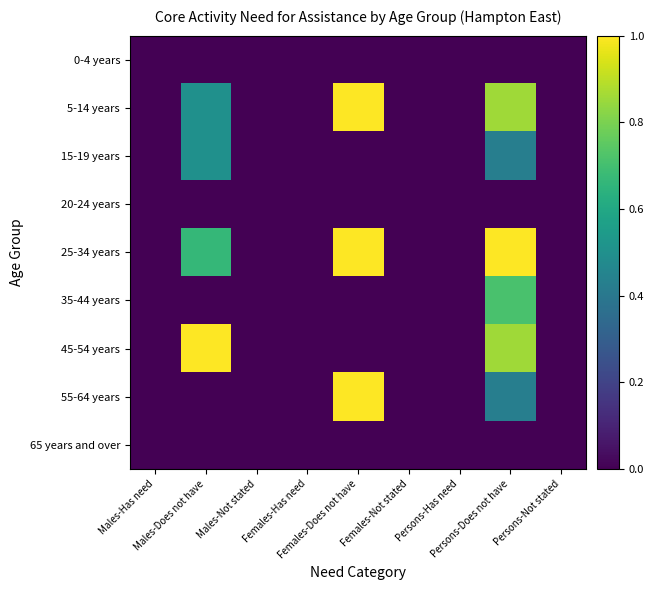

At how many categories does at least one series exceed 0?

3